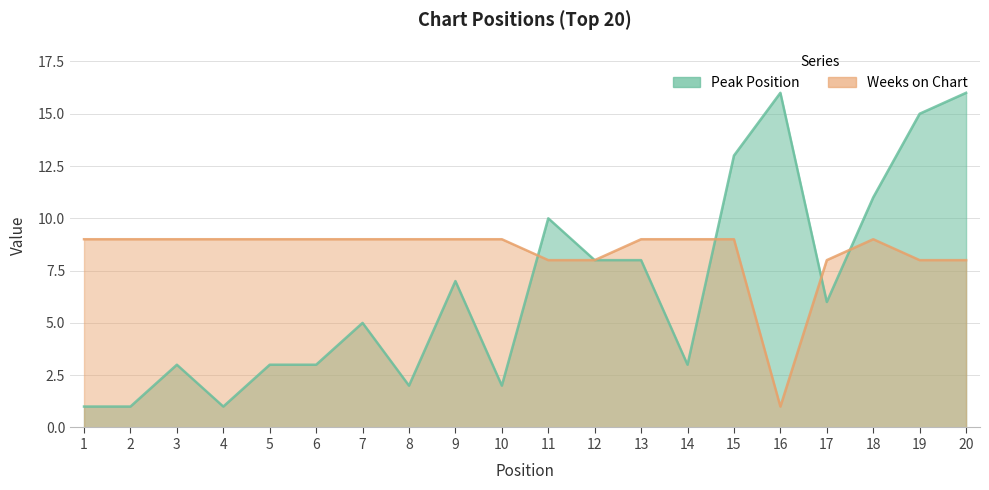

Which series changed the most between 8 and 14?

Peak Position